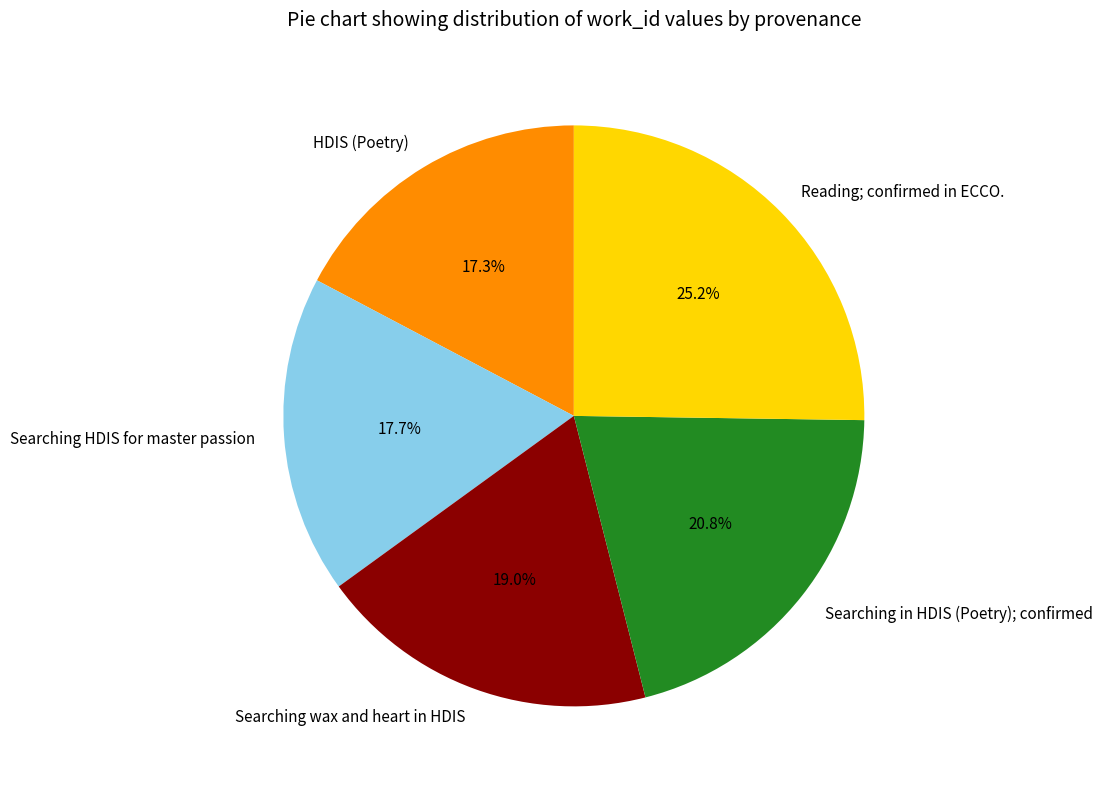

Is it true that Searching wax and heart in HDIS is 19% of the pie?

True